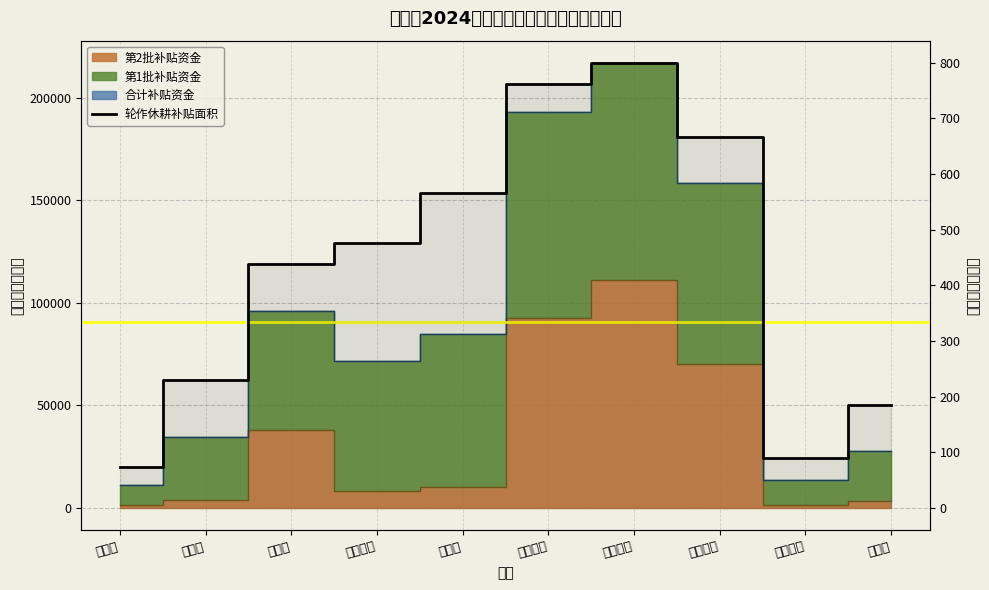

Which has a higher value, 郭家桥乡 or 上桥镇?

郭家桥乡